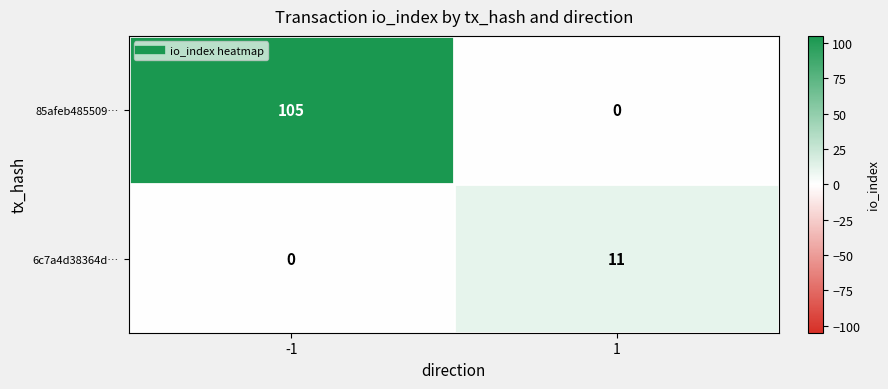

How many distinct data groups are displayed?

2